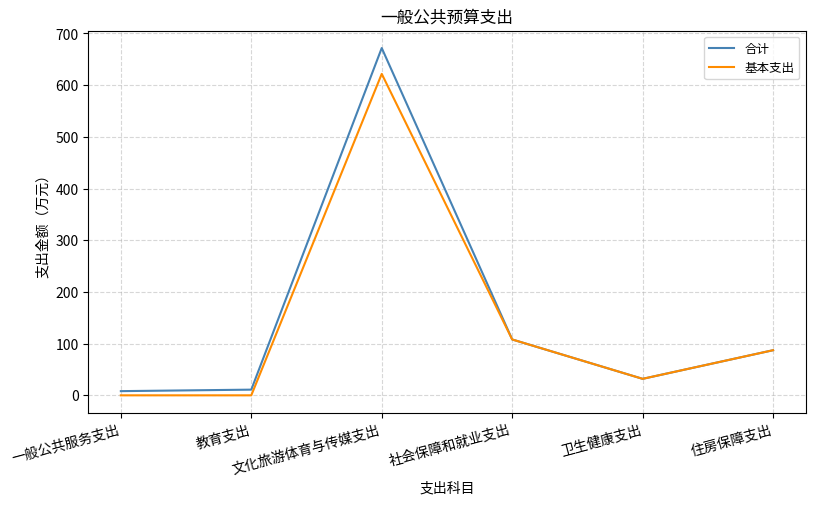

At which category is the sum across all series the highest?

文化旅游体育与传媒支出